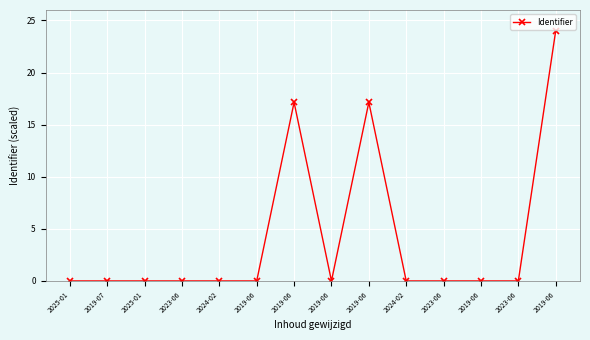

The value at 2025-01 is 0.0. True or false?

True